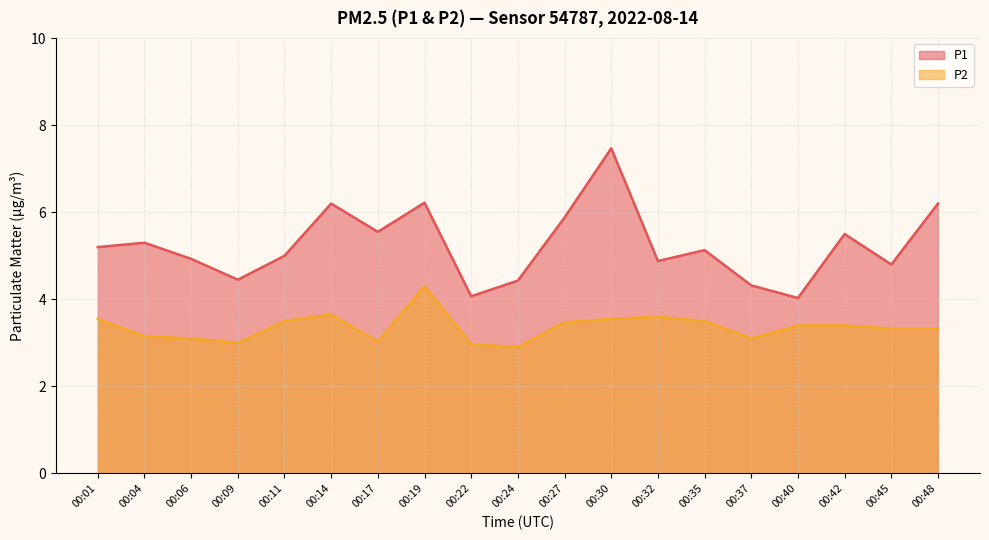

What is the difference between the P1 values at 00:48 and 00:01?

1.0